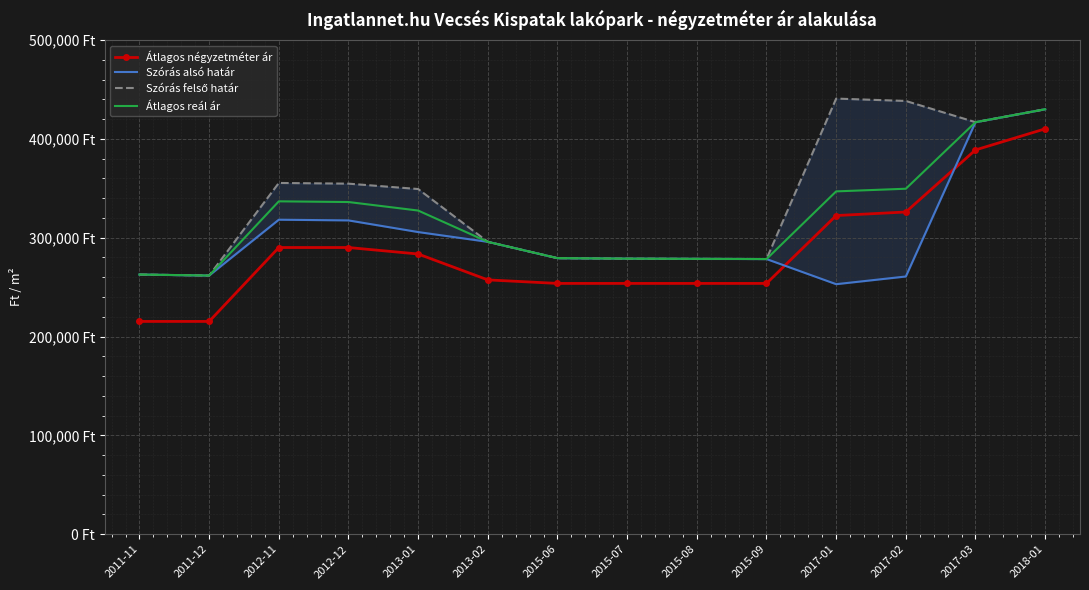

Which category has the lowest value in the Átlagos reál ár series?

2011-12